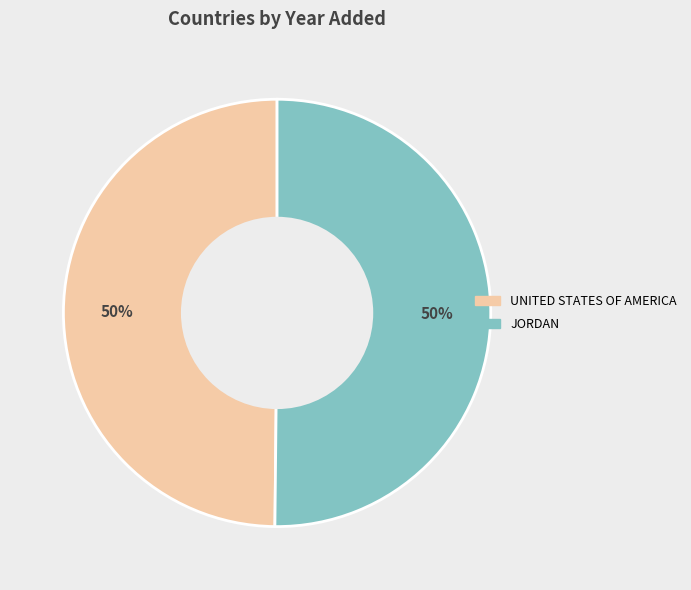

Rank the categories by value from lowest to highest.

United States of America, Jordan